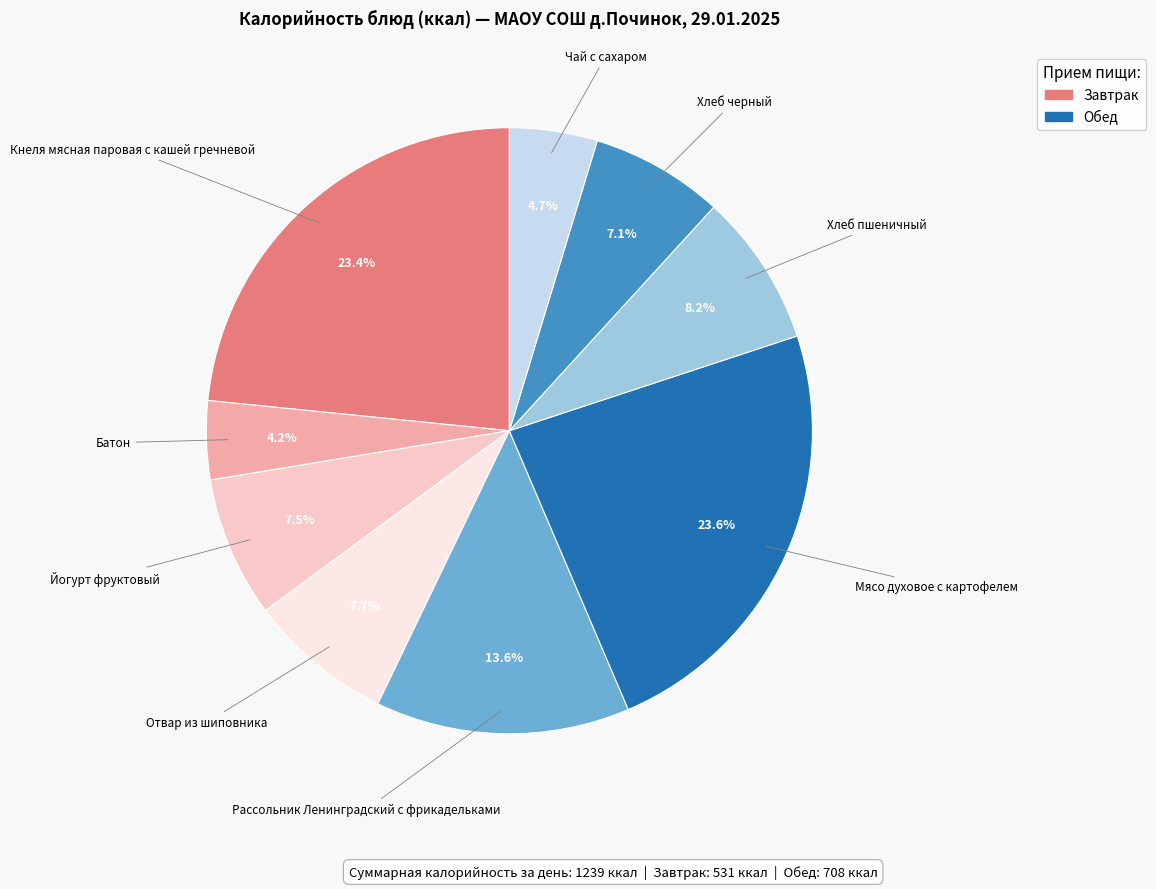

Does any single category account for the majority?

No